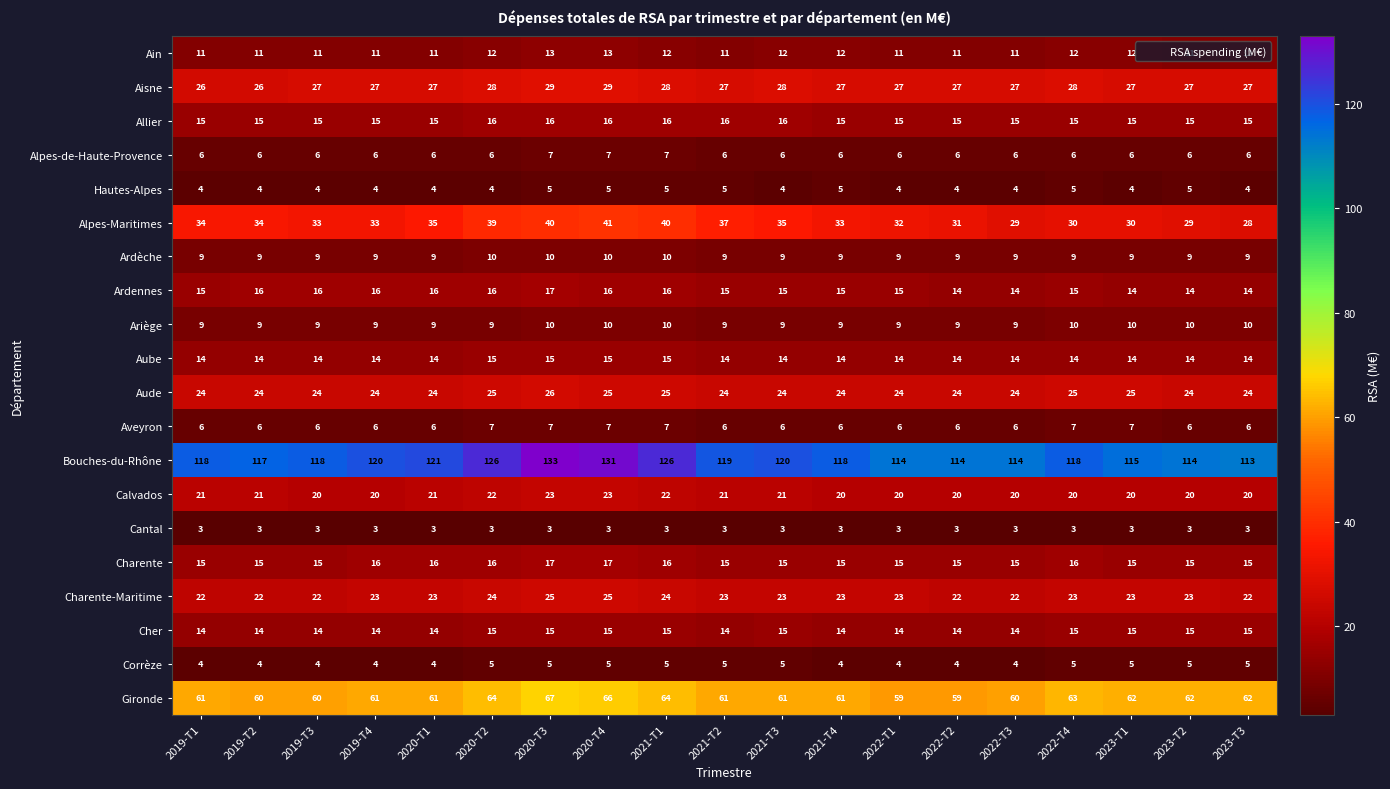

What is the approximate value of Ariège at 2022-T4?

10